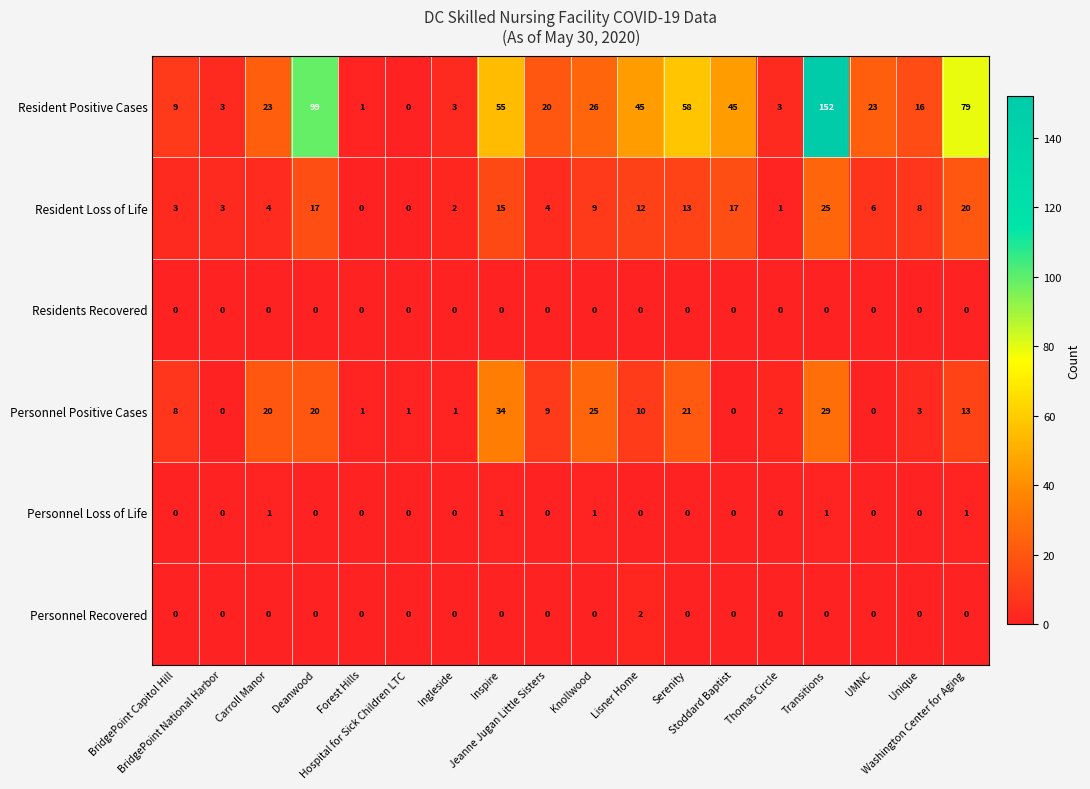

Which series has the largest range (max minus min)?

Resident Positive Cases